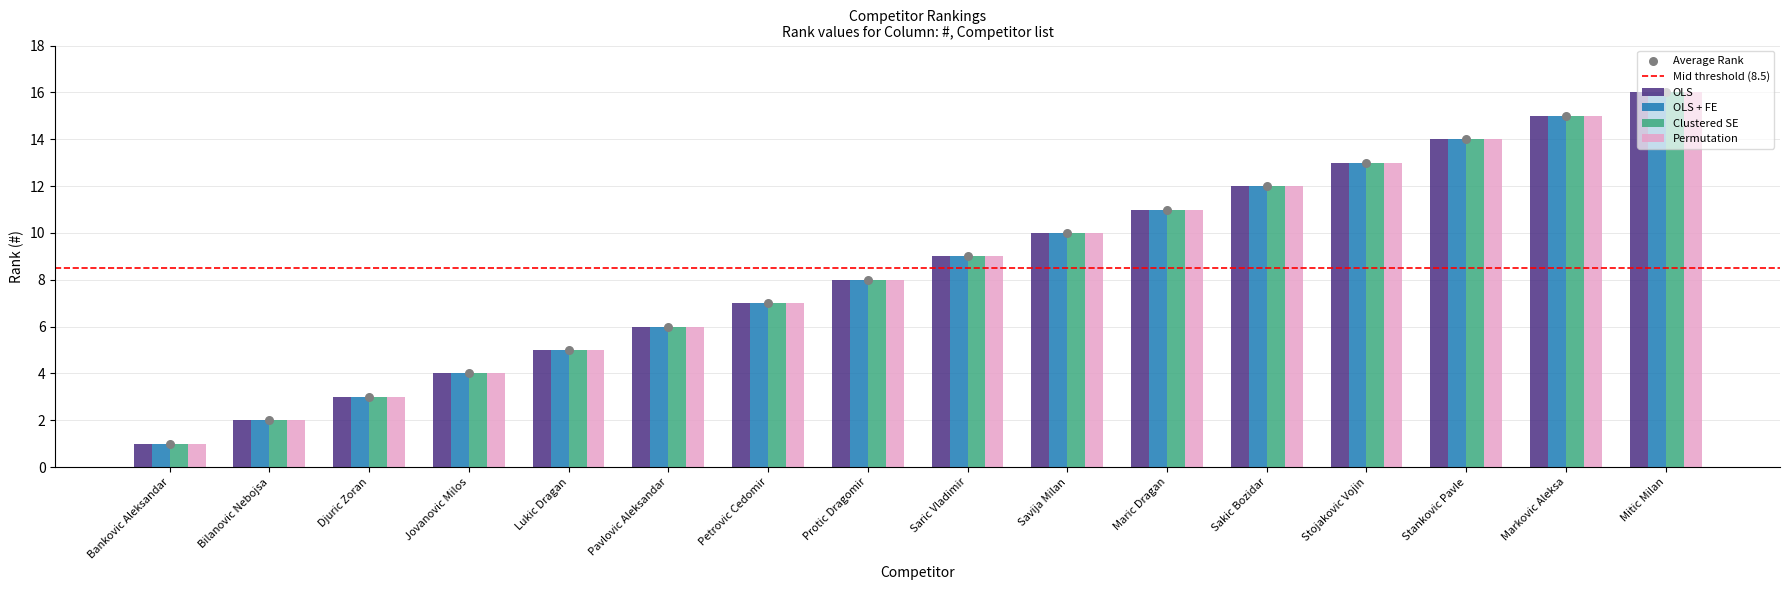

Is the value of OLS + FE at Stankovic Pavle greater than the value of OLS at Saric Vladimir?

Yes